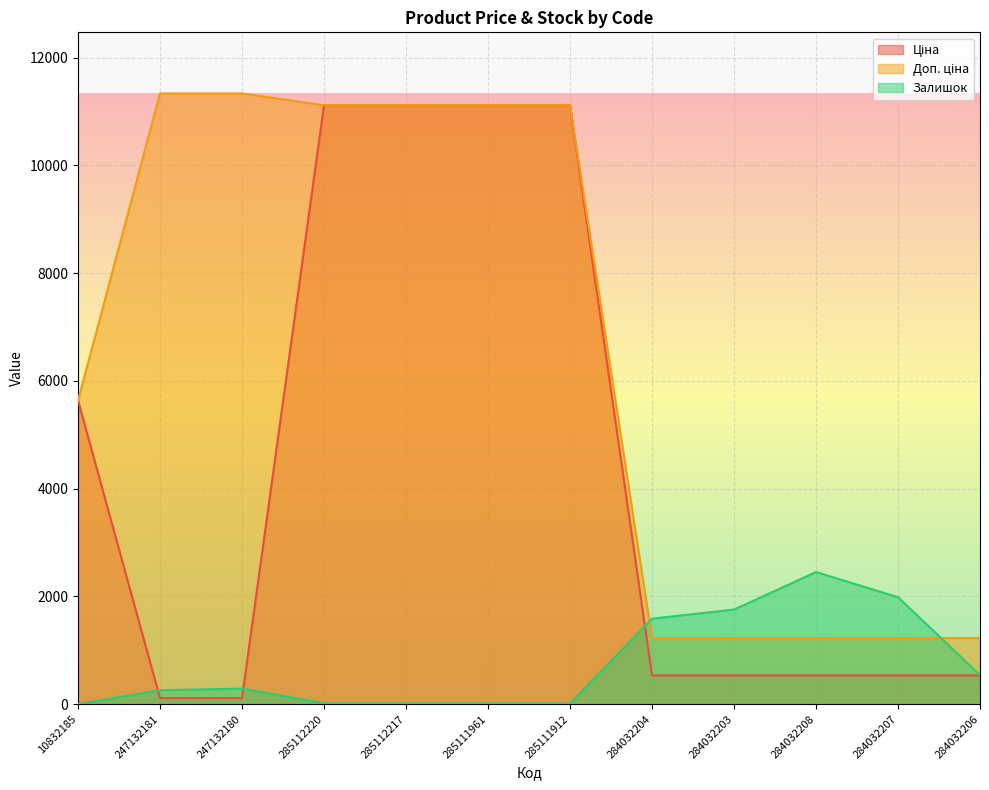

What are all the series names shown in the legend?

Ціна, Доп. ціна, Залишок